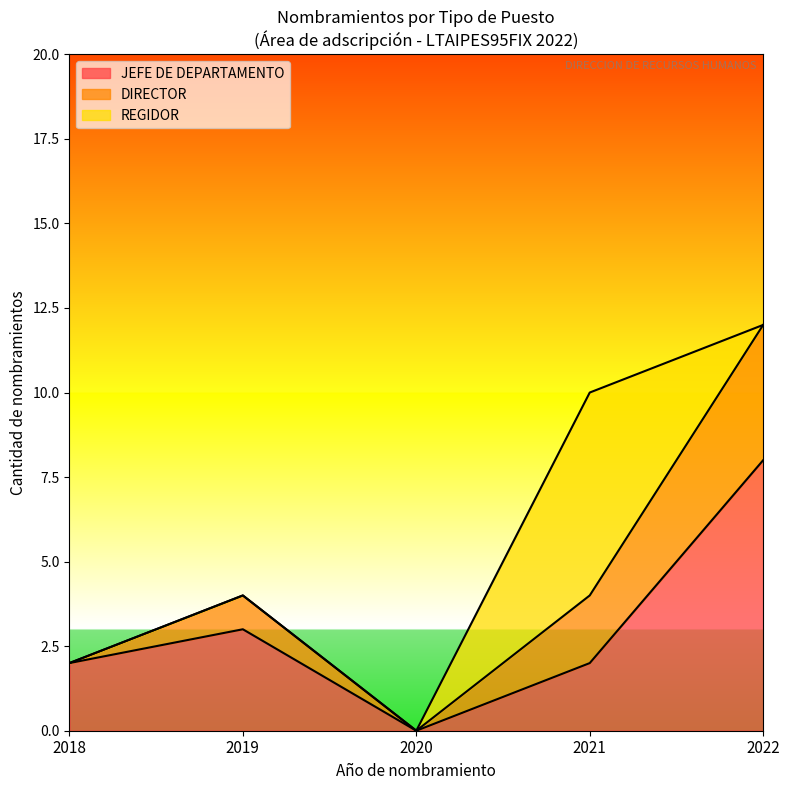

Read the DIRECTOR value at 2021-11.

3